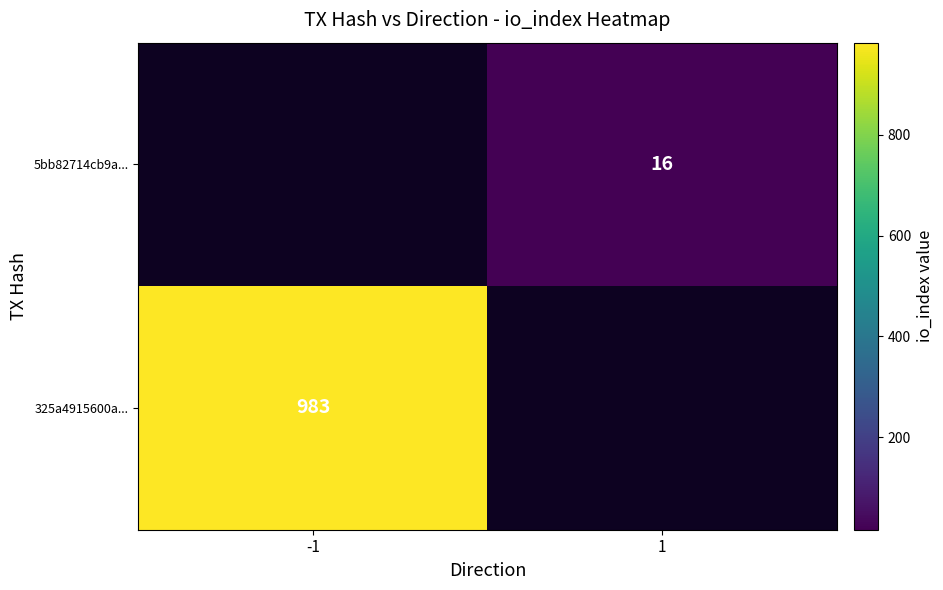

The 325a4915600a... series shows 1348 at -1. True or false?

False